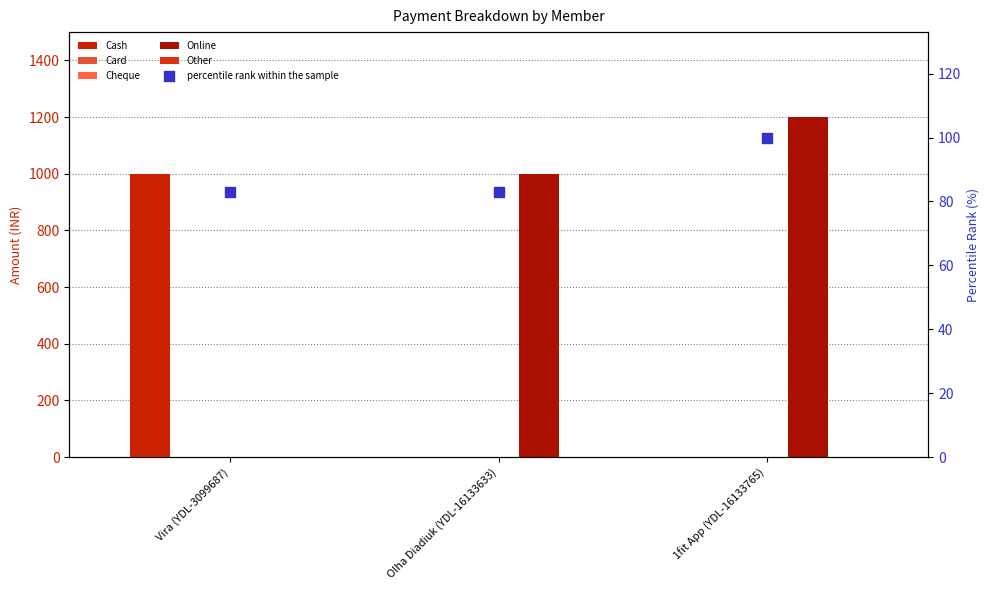

What is the total value across all series at 1fit App (YDL-16133765)?

1300.2